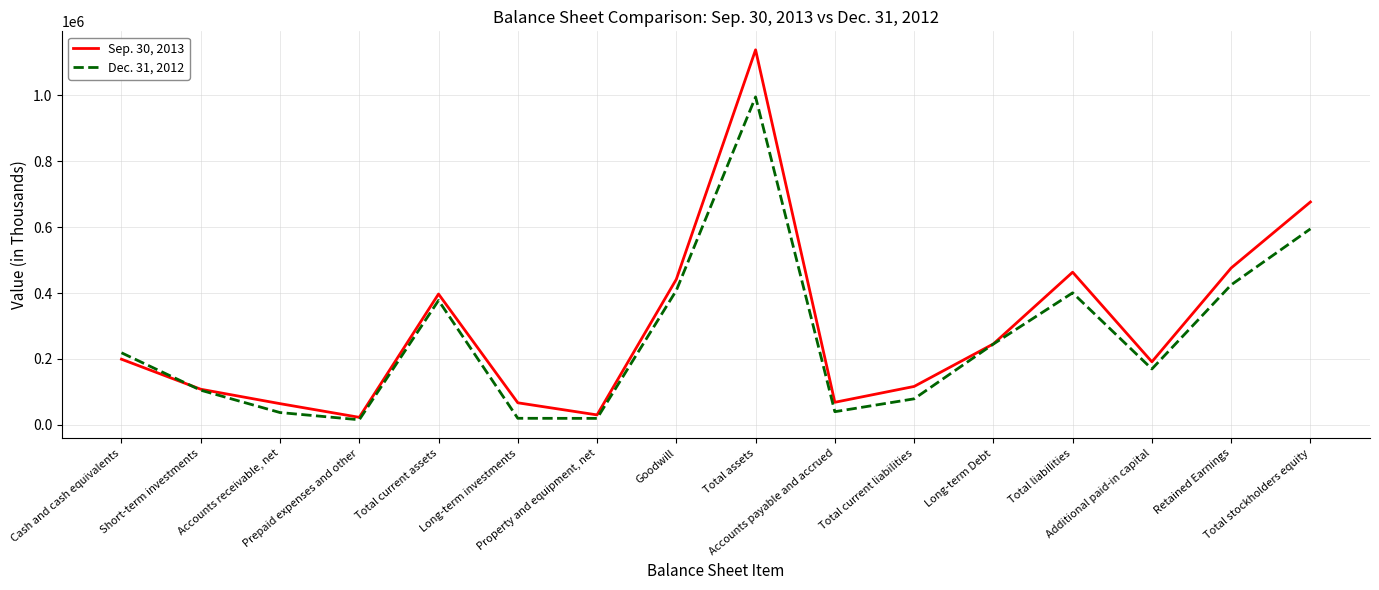

Which series changed the most between Total current liabilities and Total stockholders equity?

Sep. 30, 2013